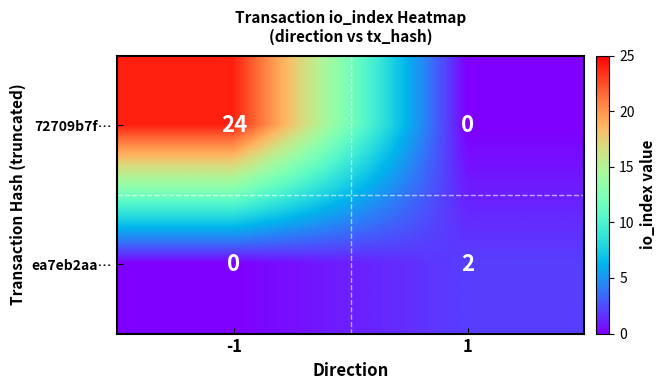

Reading left to right, list all the values displayed in this chart.

72709b7f…: 24	0
ea7eb2aa…: 0	2